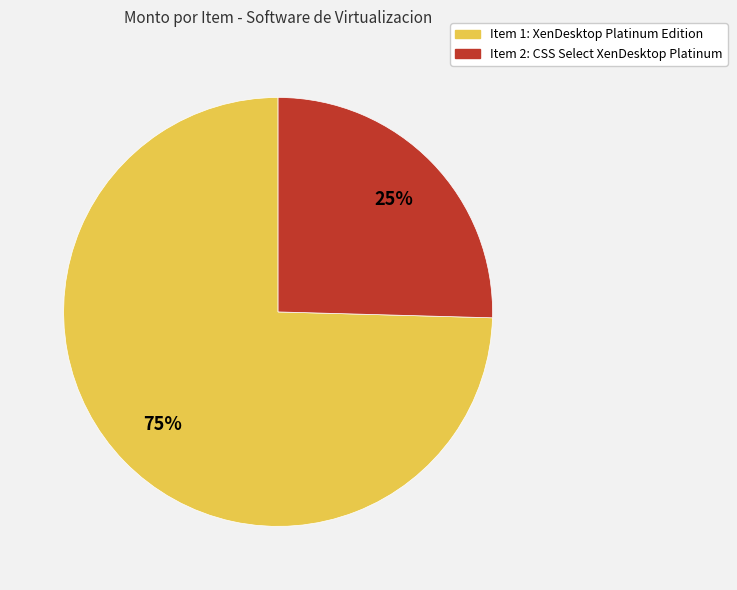

To the nearest percent, what is the average slice percentage?

50%